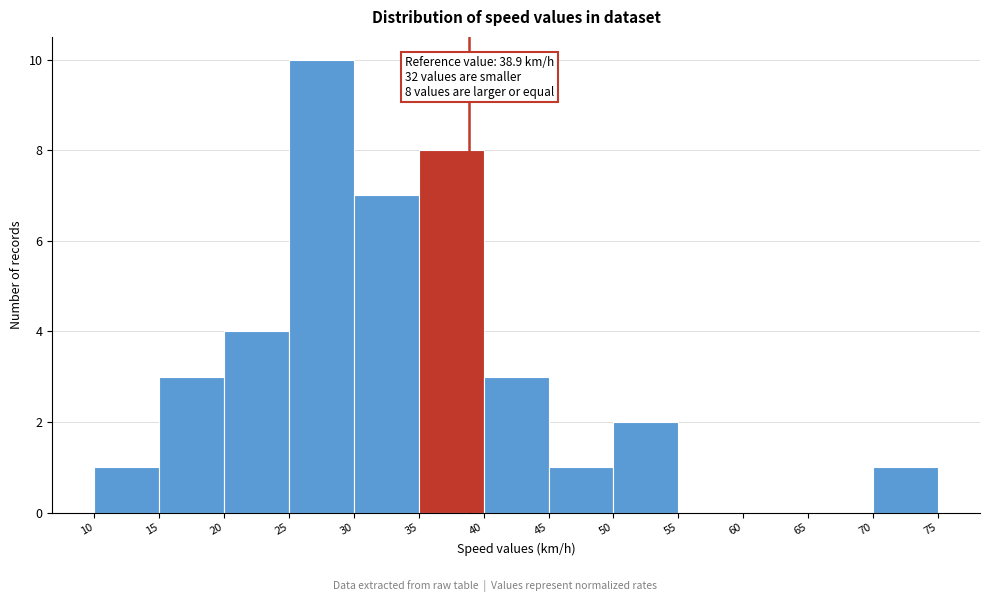

Which range on the x-axis has the tallest bar?

25 to 30